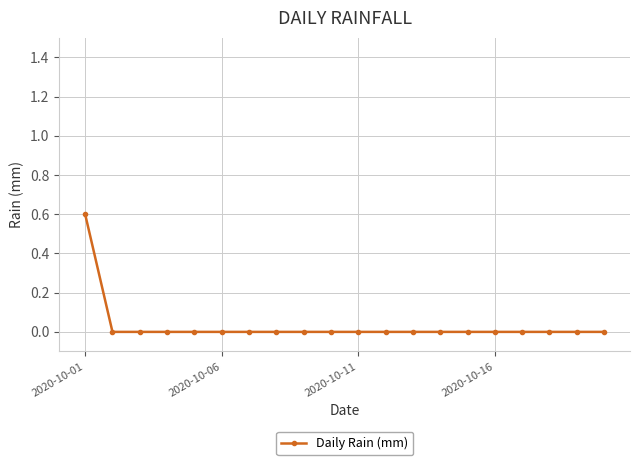

How many data points does each series have?

20